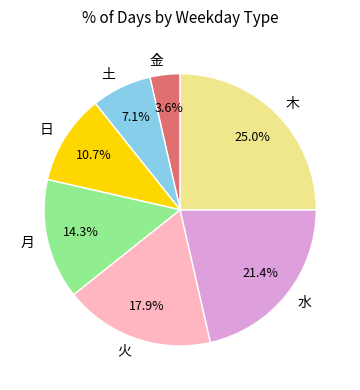

To the nearest percent, what is the combined percentage of 土 and 日?

18%